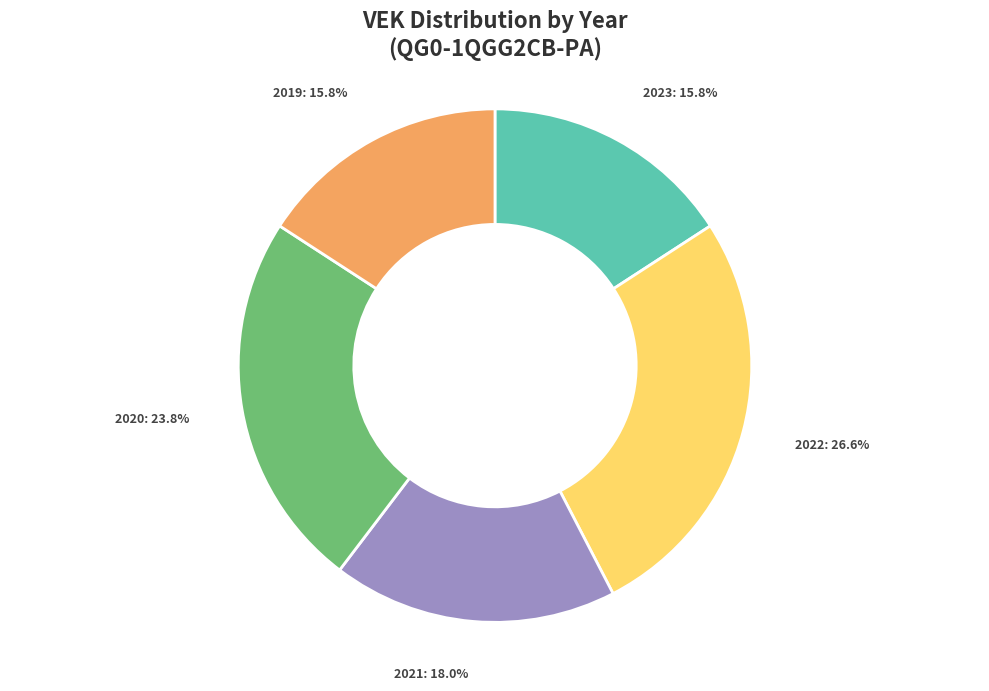

Which slice is the largest?

2022